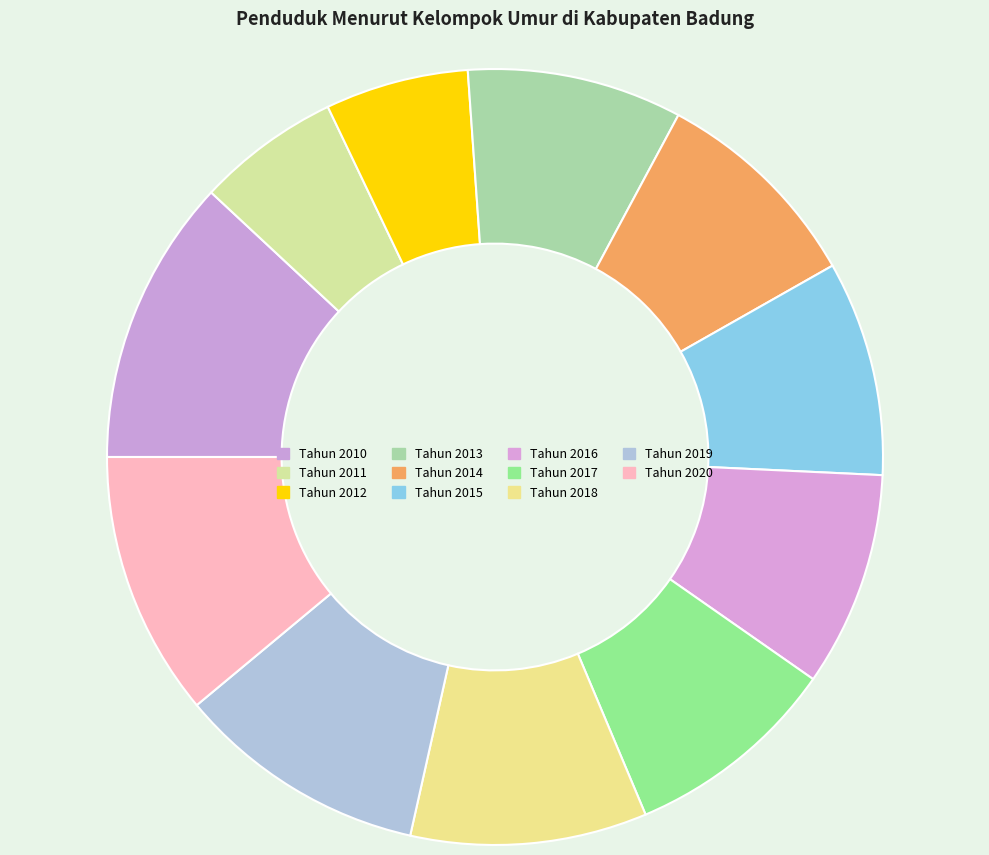

Count the number of slices in the pie.

11